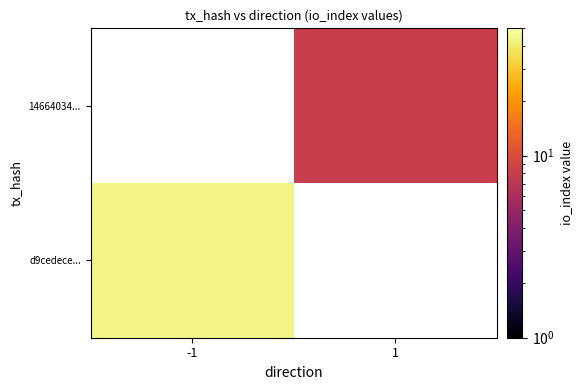

Rank the series by their average value, from lowest to highest.

d9cedece..., 14664034...